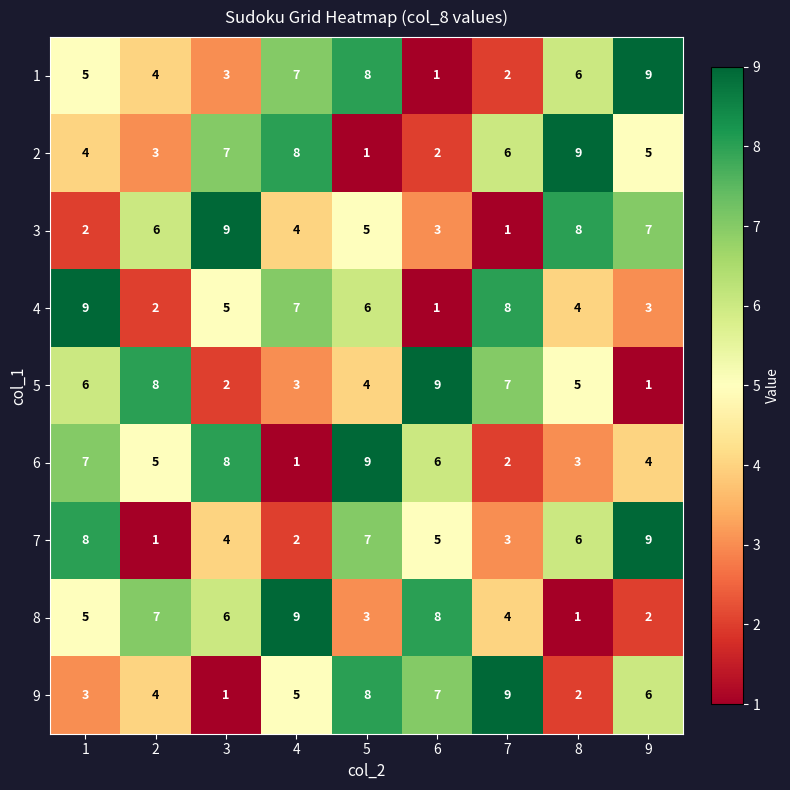

Is it true that 7 equals 3 at 6?

False